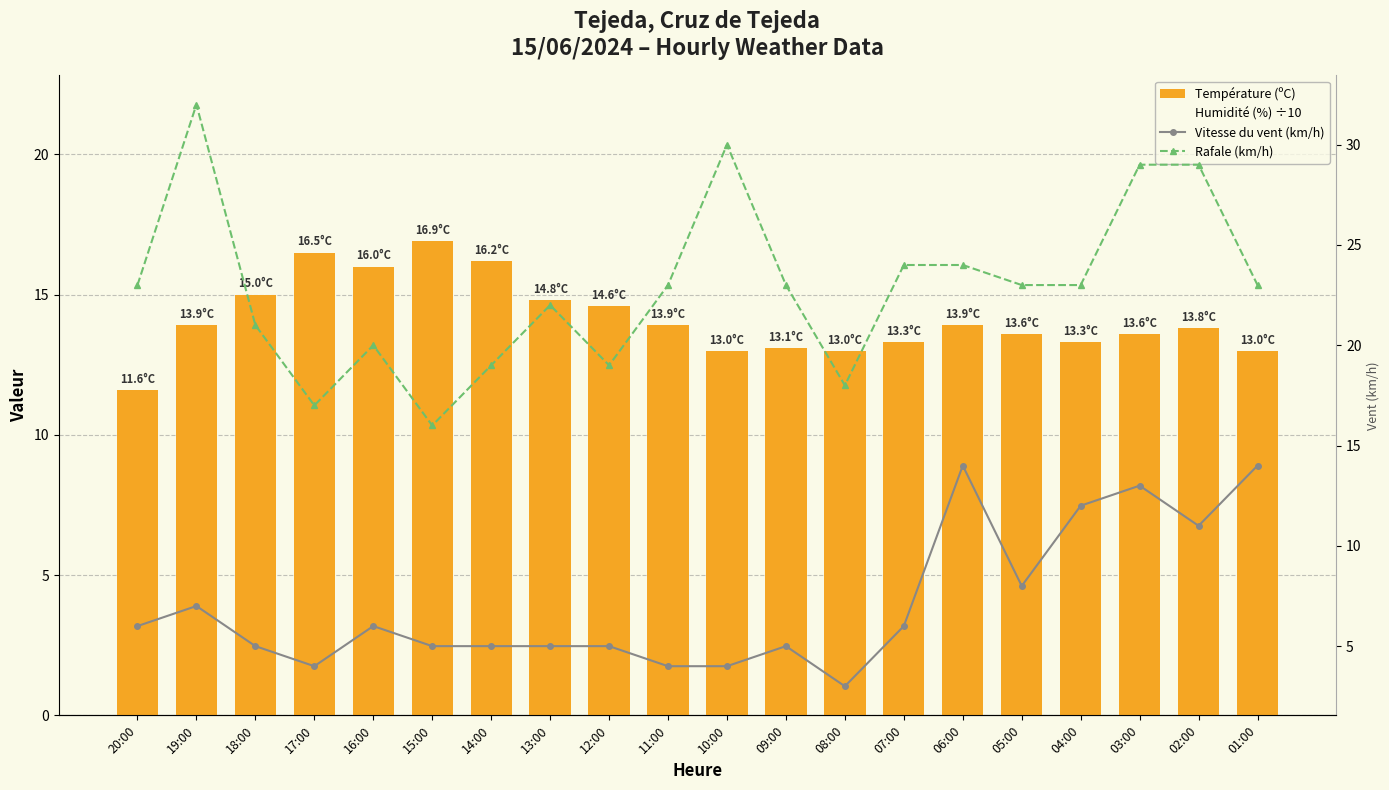

Reading left to right, list all the values displayed in this chart.

Température (ºC): 11.6	13.9	15.0	16.5	16.0	16.9	16.2	14.8	14.6	13.9	13.0	13.1	13.0	13.3	13.9	13.6	13.3	13.6	13.8	13.0
Humidité (%) ÷10: 7.7	4.5	4.2	5.1	5.6	4.5	4.6	5.9	5.7	5.9	6.8	3.6	2.8	2.5	2.6	2.7	2.9	2.6	2.7	2.9
Vitesse du vent (km/h): 6.0	7.0	5.0	4.0	6.0	5.0	5.0	5.0	5.0	4.0	4.0	5.0	3.0	6.0	14.0	8.0	12.0	13.0	11.0	14.0
Rafale (km/h): 23.0	32.0	21.0	17.0	20.0	16.0	19.0	22.0	19.0	23.0	30.0	23.0	18.0	24.0	24.0	23.0	23.0	29.0	29.0	23.0